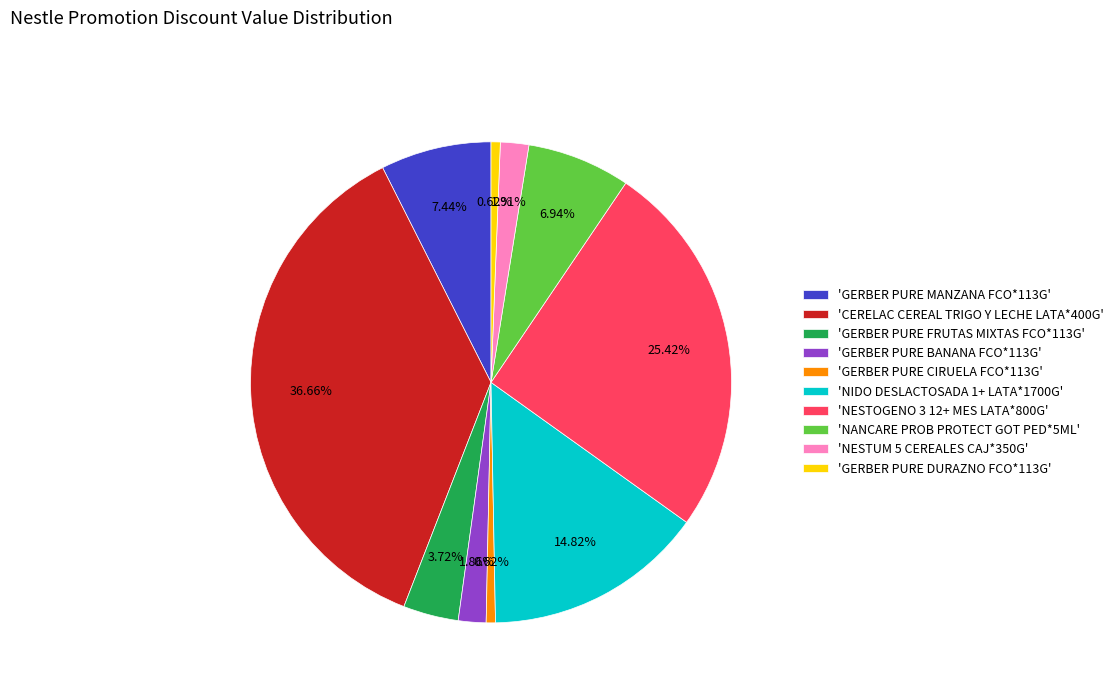

Combined, do 'NIDO DESLACTOSADA 1+ LATA*1700G' and 'NANCARE PROB PROTECT GOT PED*5ML' account for over 50%?

No